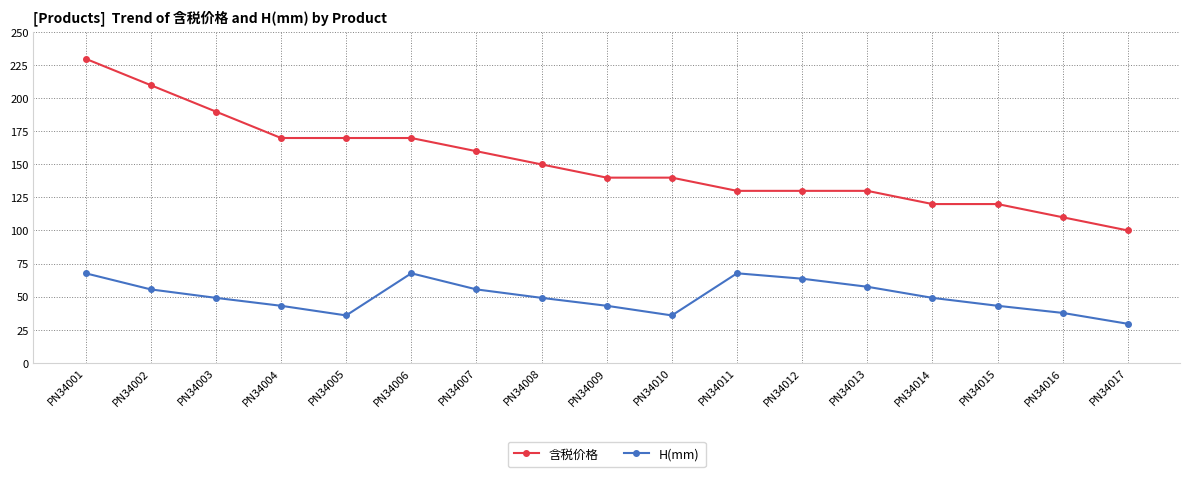

Is the value of H(mm) at PN34017 greater than the value of 含税价格 at PN34008?

No